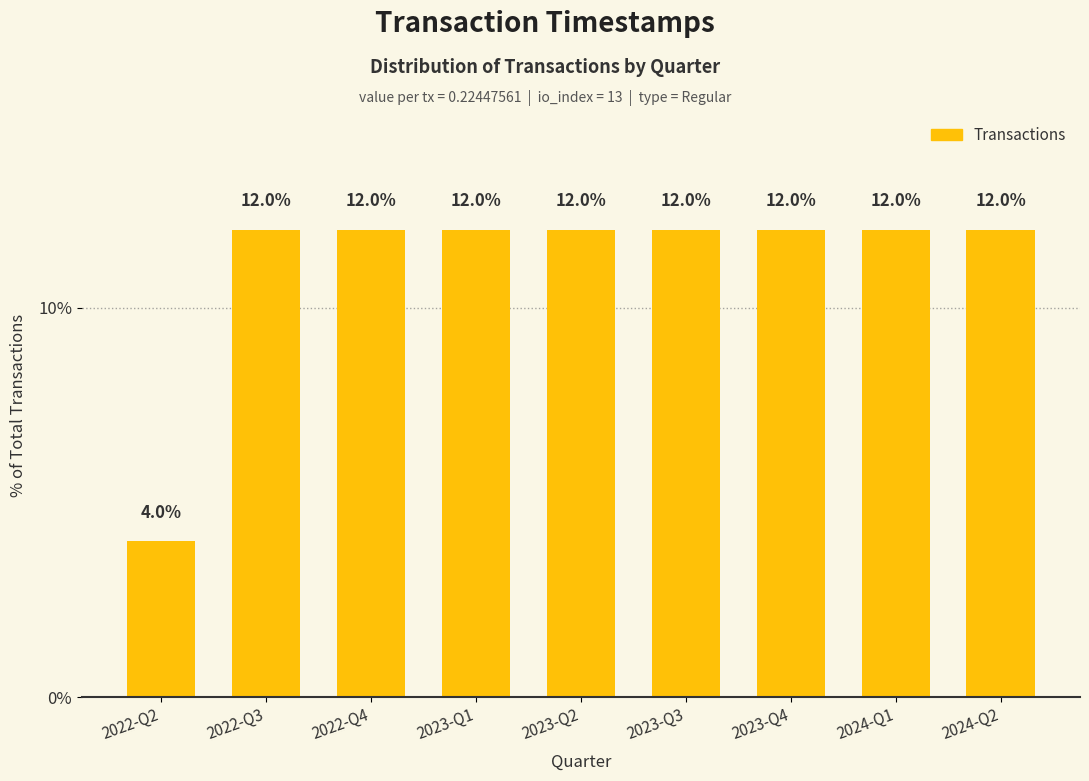

What is the greatest value displayed?

12